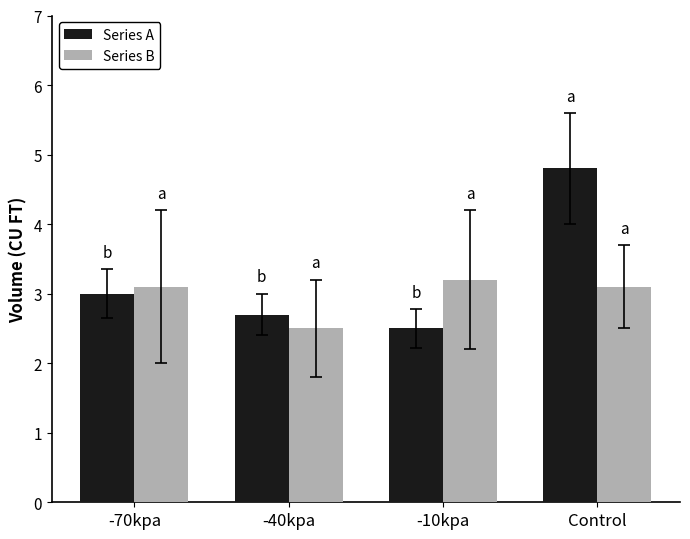

Which series has the widest spread of values?

Series A